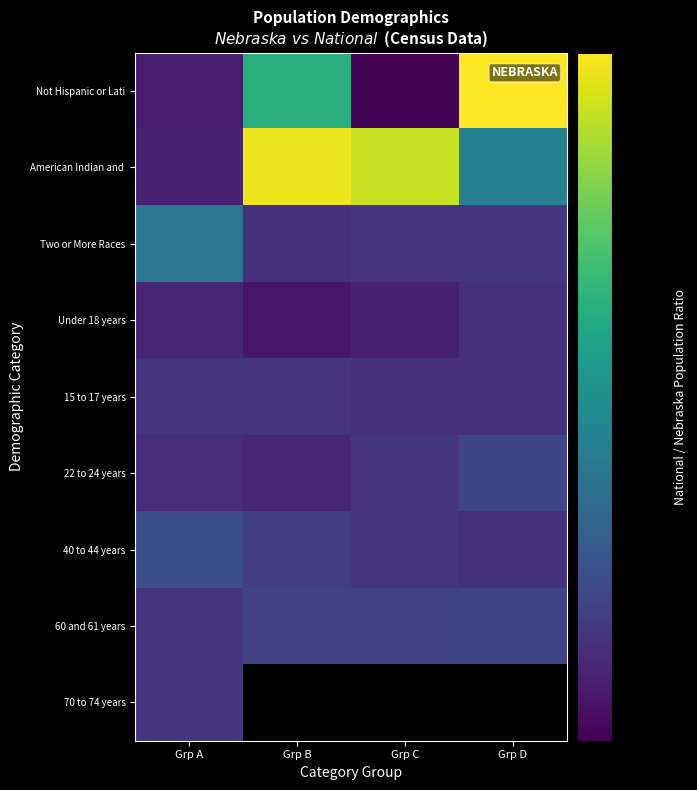

What is the difference between the second highest and second lowest values in the American Indian and series?

180.4